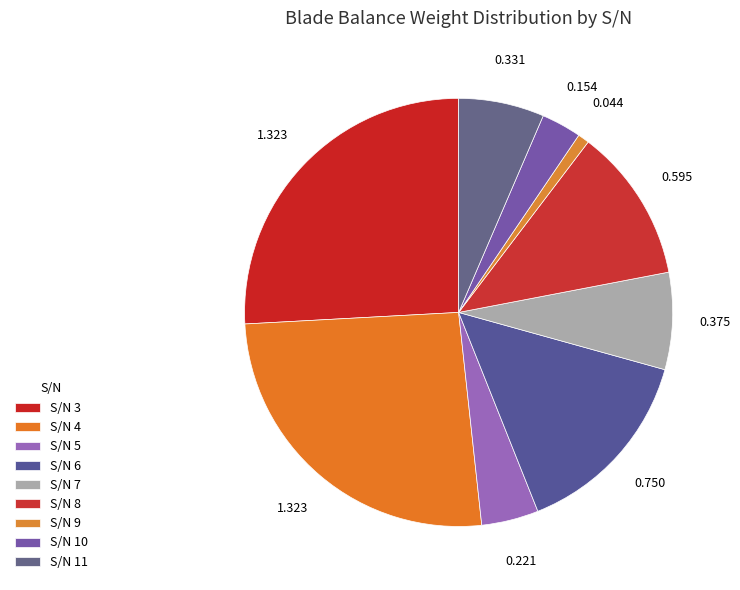

How many segments does this pie chart have?

9